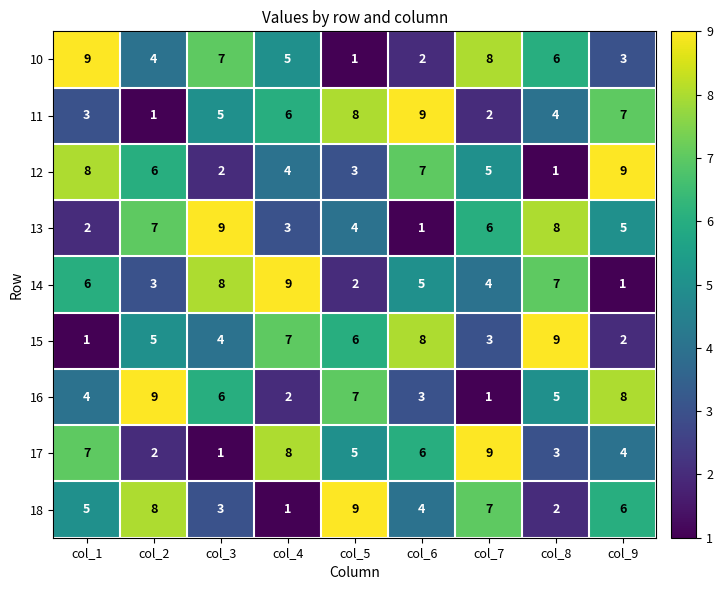

Count the number of data series in this chart.

9